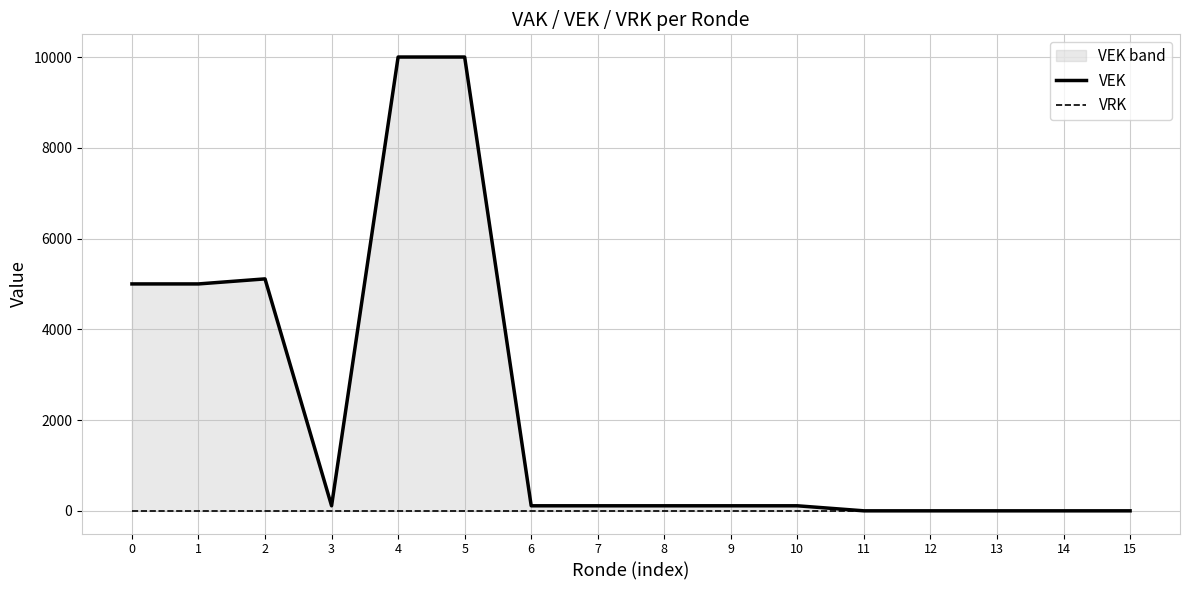

True or false: VRK has more than 2 points higher than both neighbors.

False